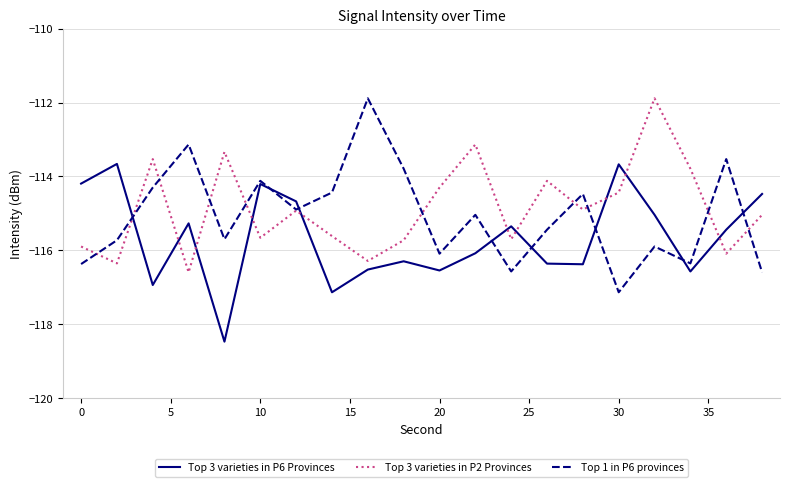

How many times do Top 3 varieties in P2 Provinces and Top 3 varieties in P6 Provinces cross each other?

10